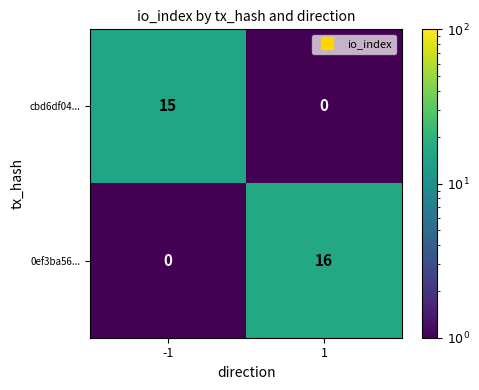

The value of 0ef3ba56... at 1 is 16. True or false?

True